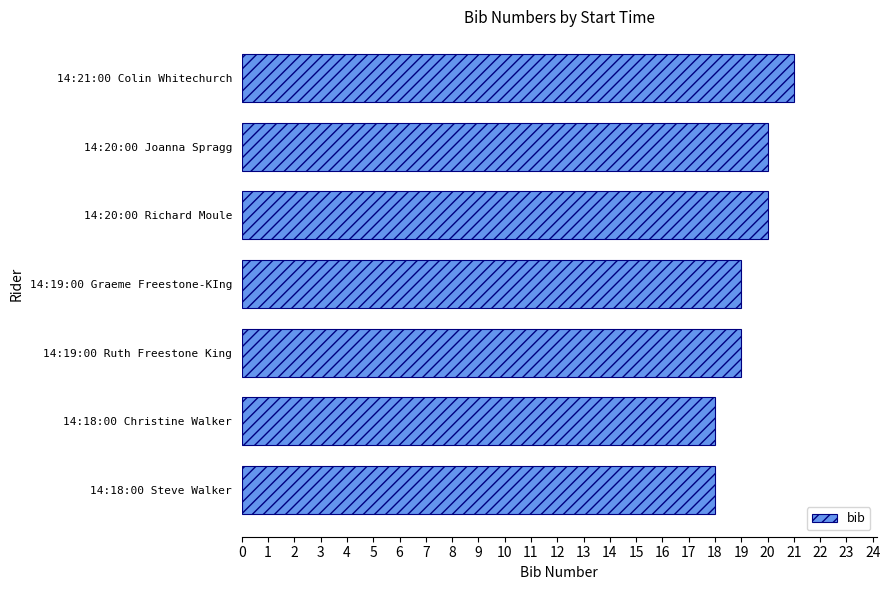

What is the ratio of the value at 14:20:00 Joanna Spragg to the value at 14:18:00 Steve Walker?

1.1